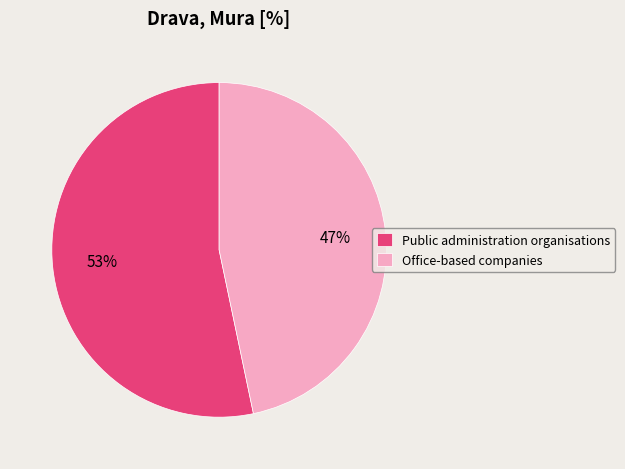

Do Office-based companies and Public administration organisations together represent more than half of the pie?

Yes